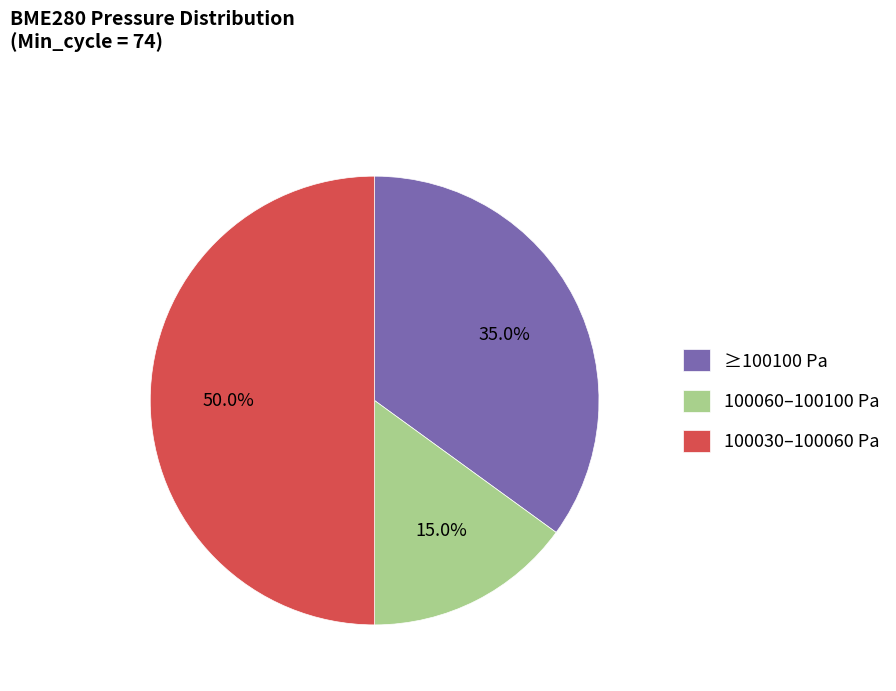

Combined, what portion of the pie is 100060–100100 Pa and ≥100100 Pa?

50.0%